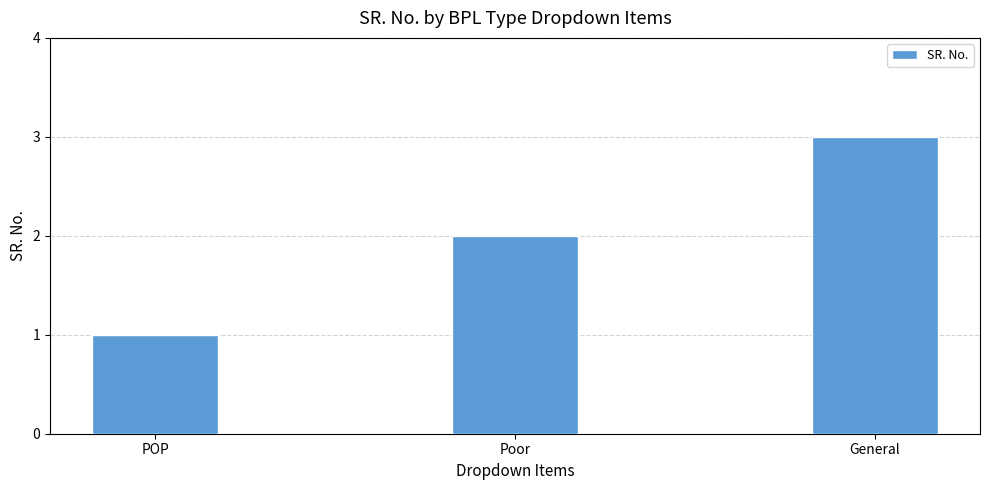

What is the sum of the values at General and POP?

4